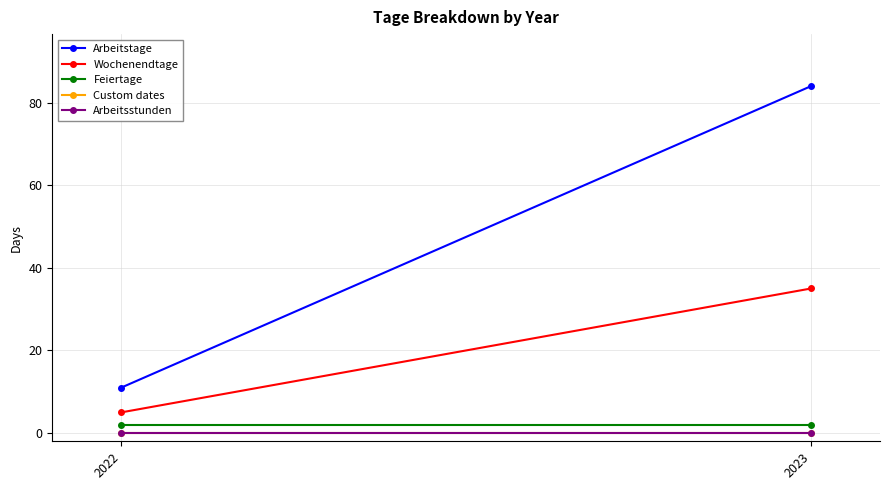

True or false: Arbeitstage has a value of 11 at 2022.

True